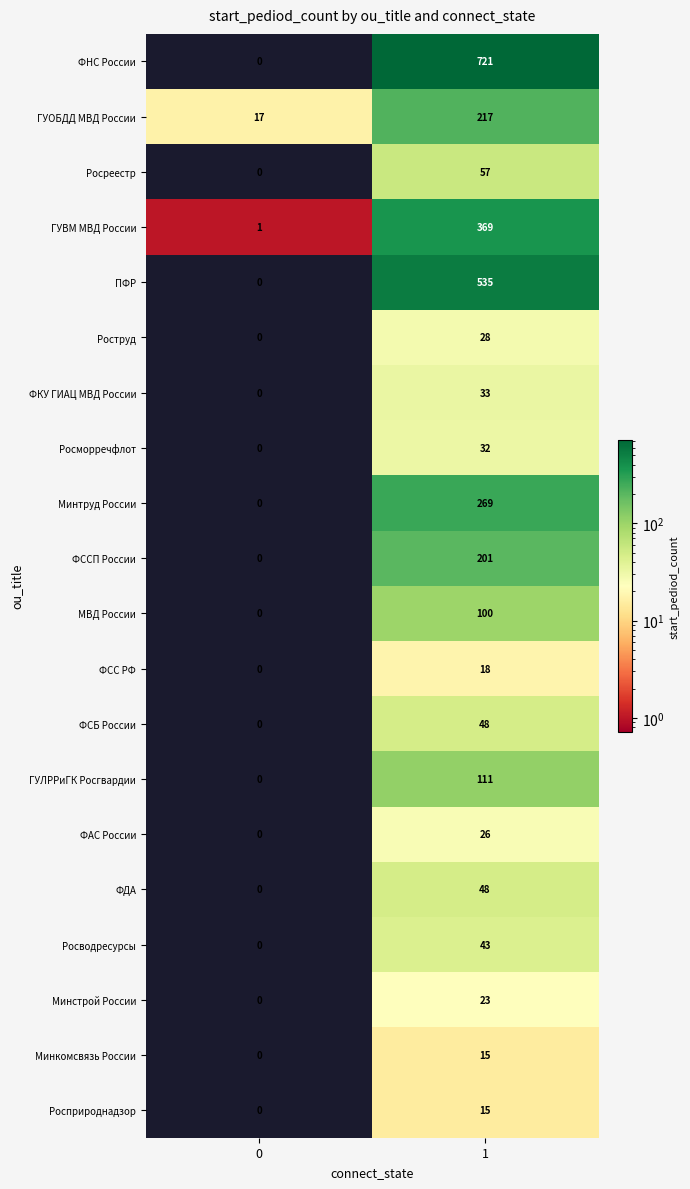

What is the maximum value for ФНС России?

721